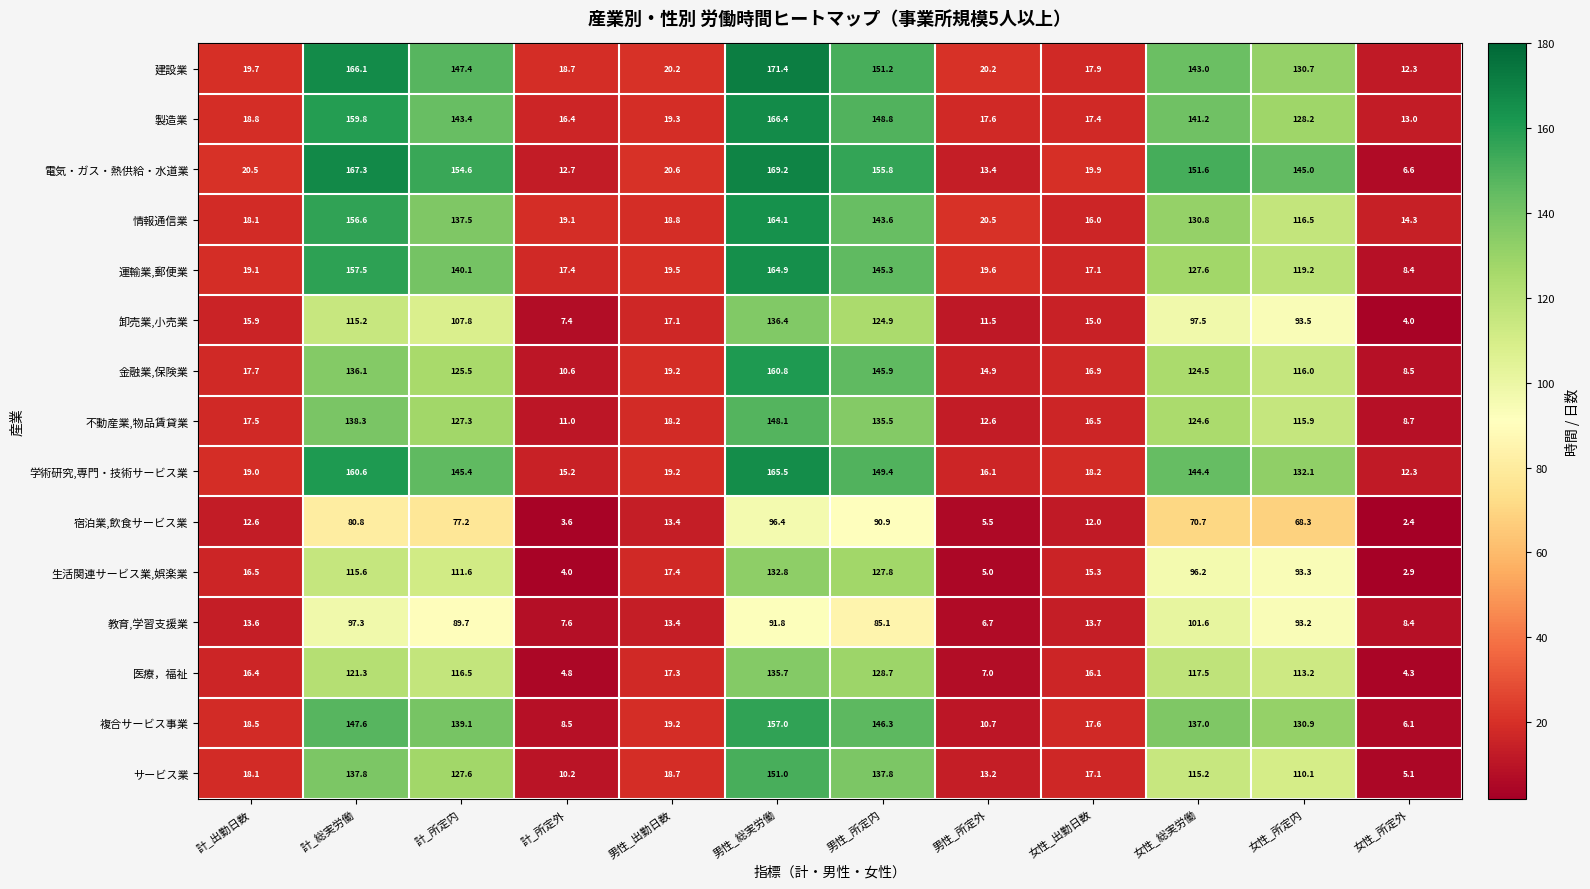

What is the approximate value of 情報通信業 at 男性_出勤日数?

18.8